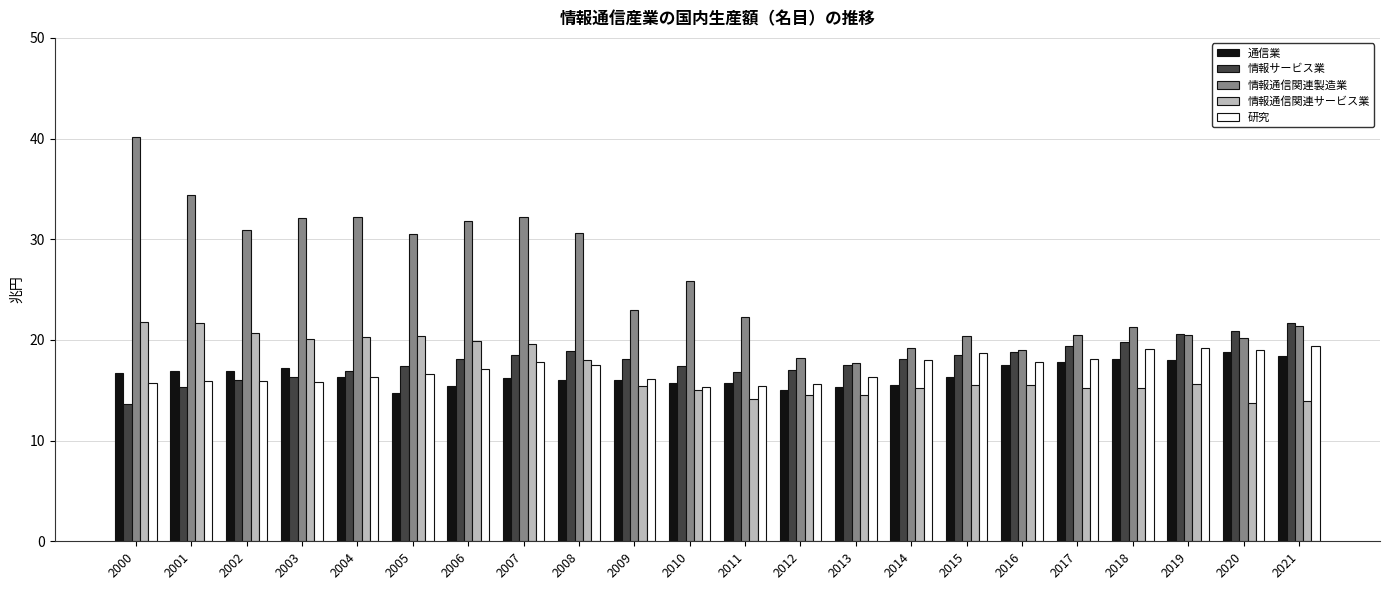

True or false: 情報通信関連製造業 has a value of 41.6 at 2010.

False